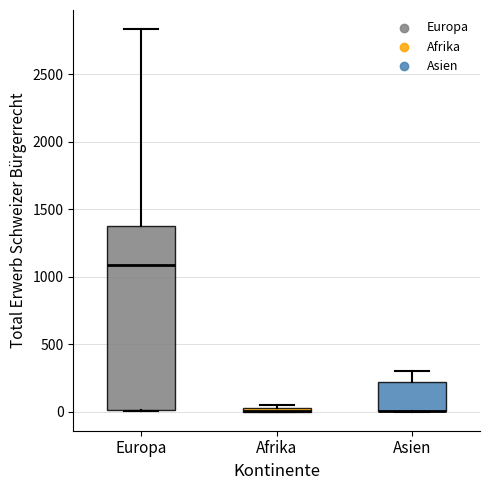

Where is the upper edge of the box for Asien on the y-axis? The values are not printed on the chart, so give them approximately, as read against the axis.

200